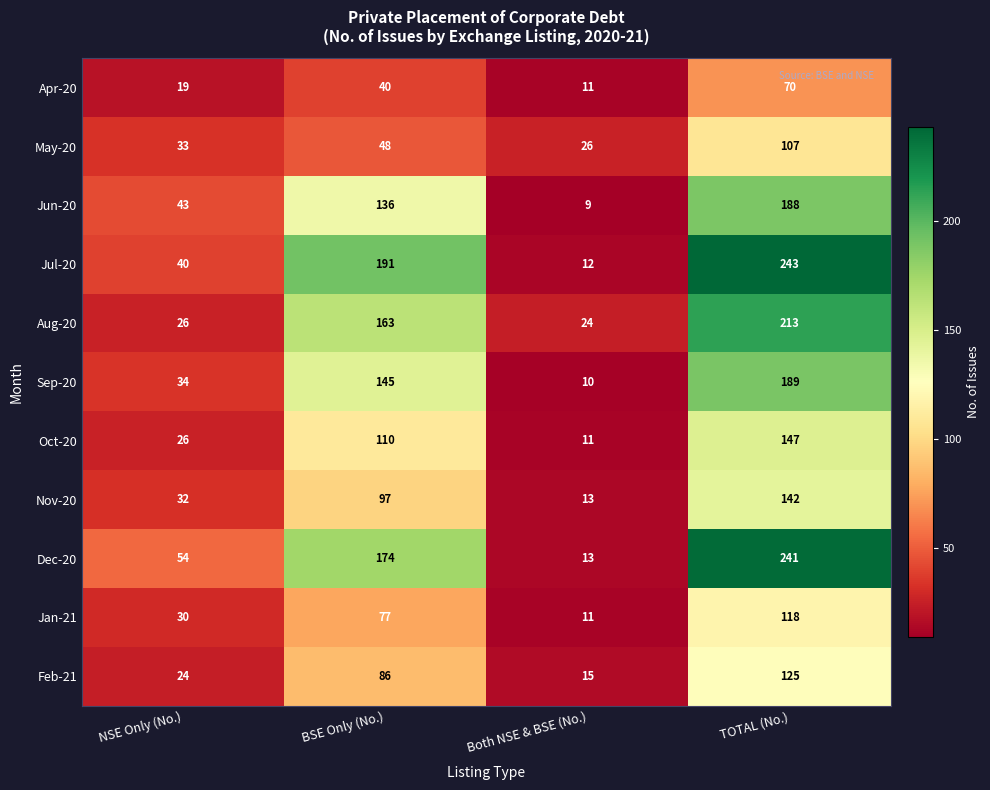

Where is Nov-20 nearest to the value 77?

BSE Only (No.)